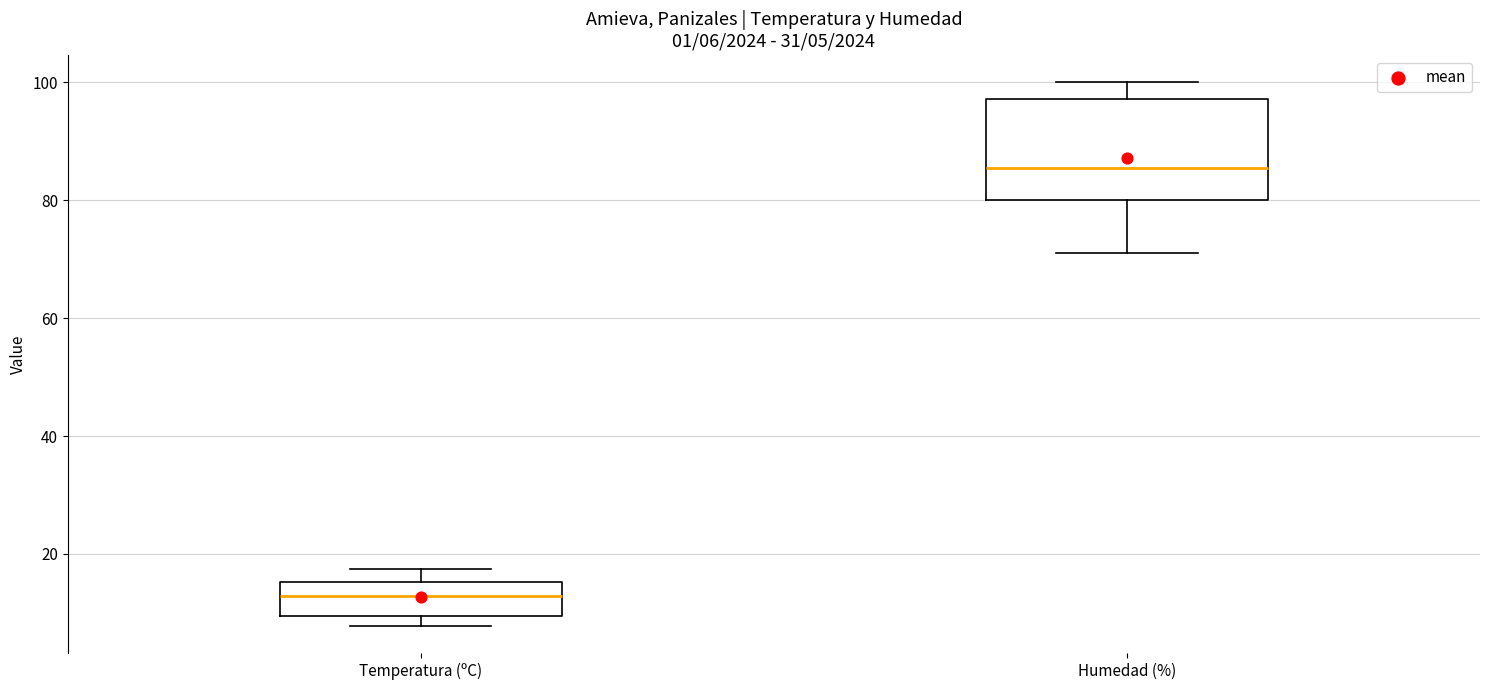

Which box is the tallest, from its lower edge to its upper edge?

Humedad (%)